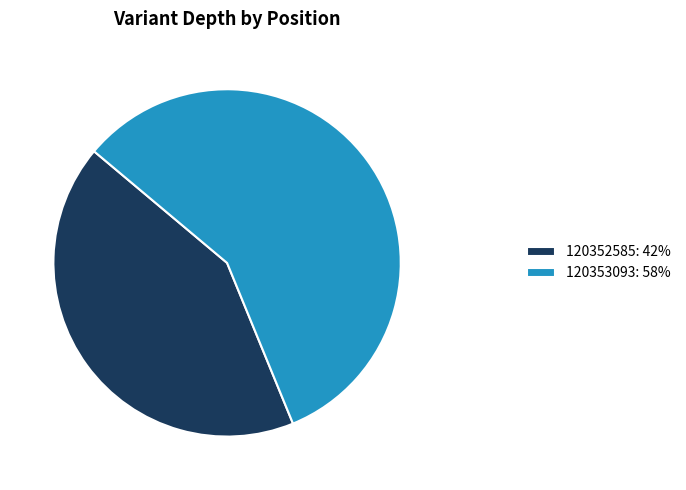

Is 120353093: 58% the majority of the pie?

Yes